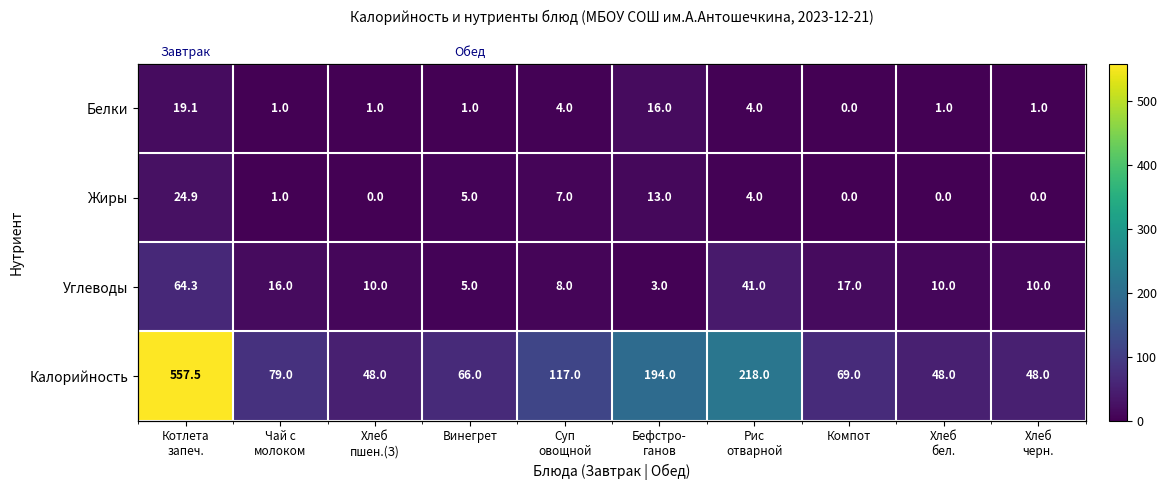

What is the difference between the highest and lowest values at Хлеб
бел.?

48.0